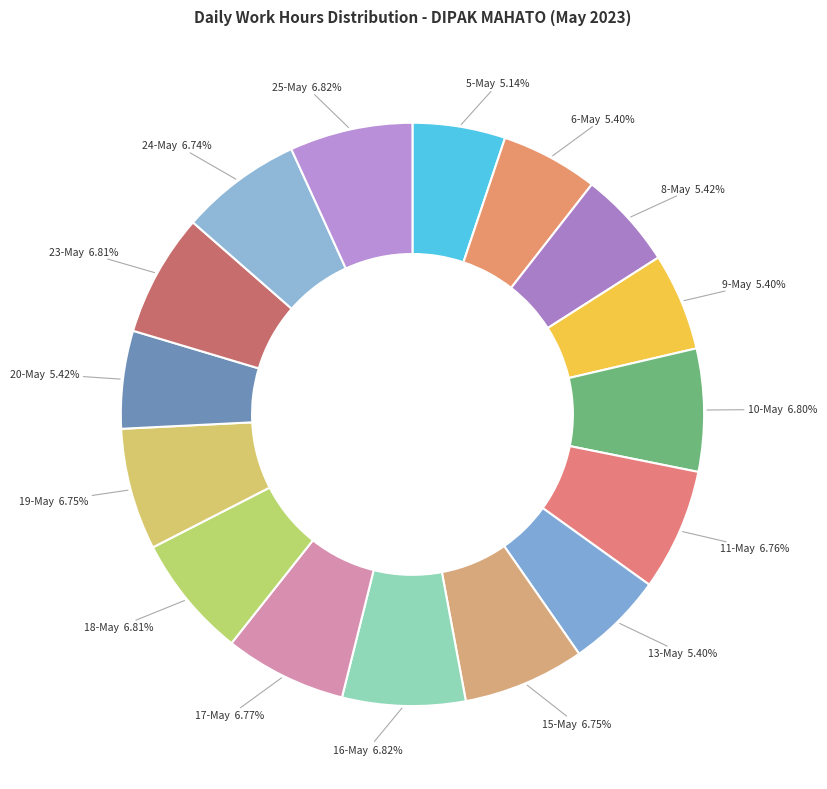

Count the number of slices in the pie.

16